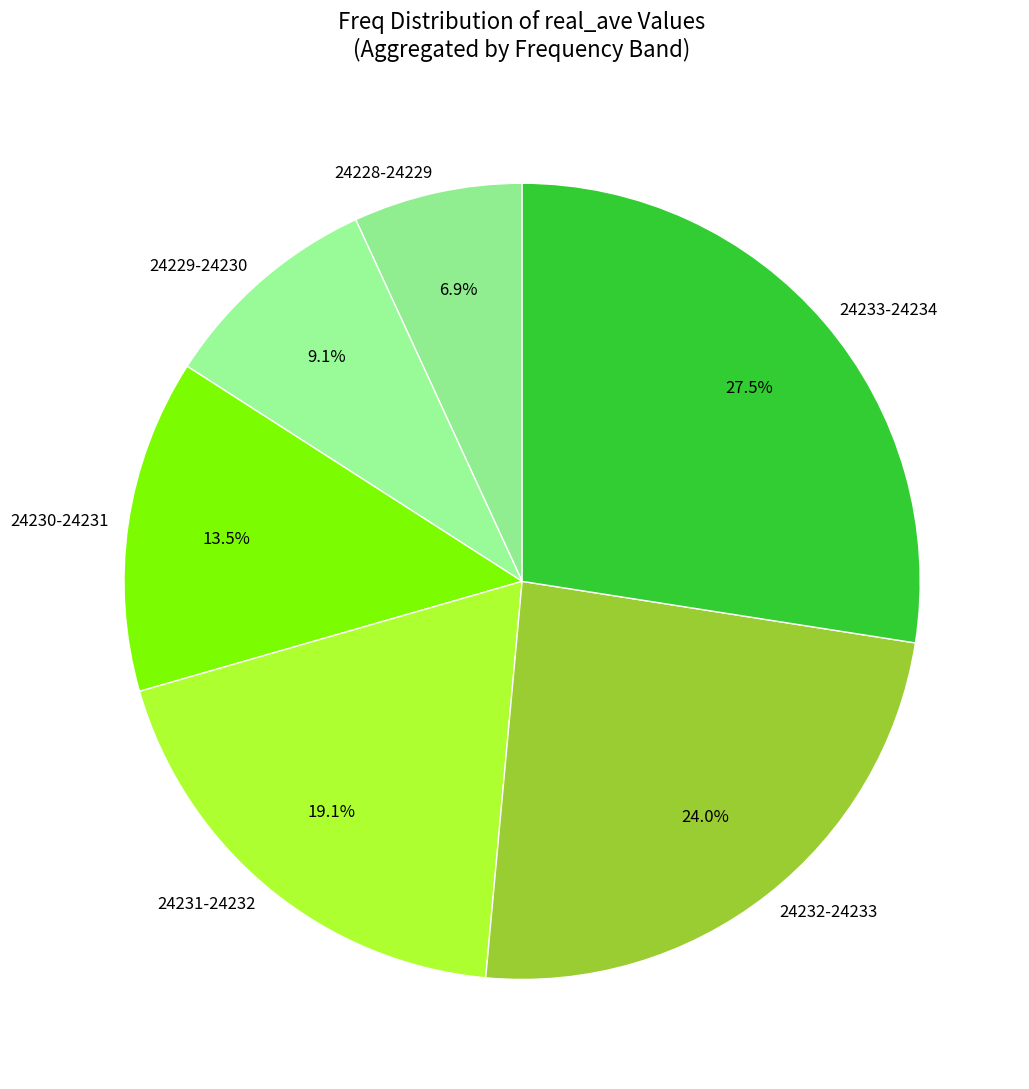

How many segments does this pie chart have?

6